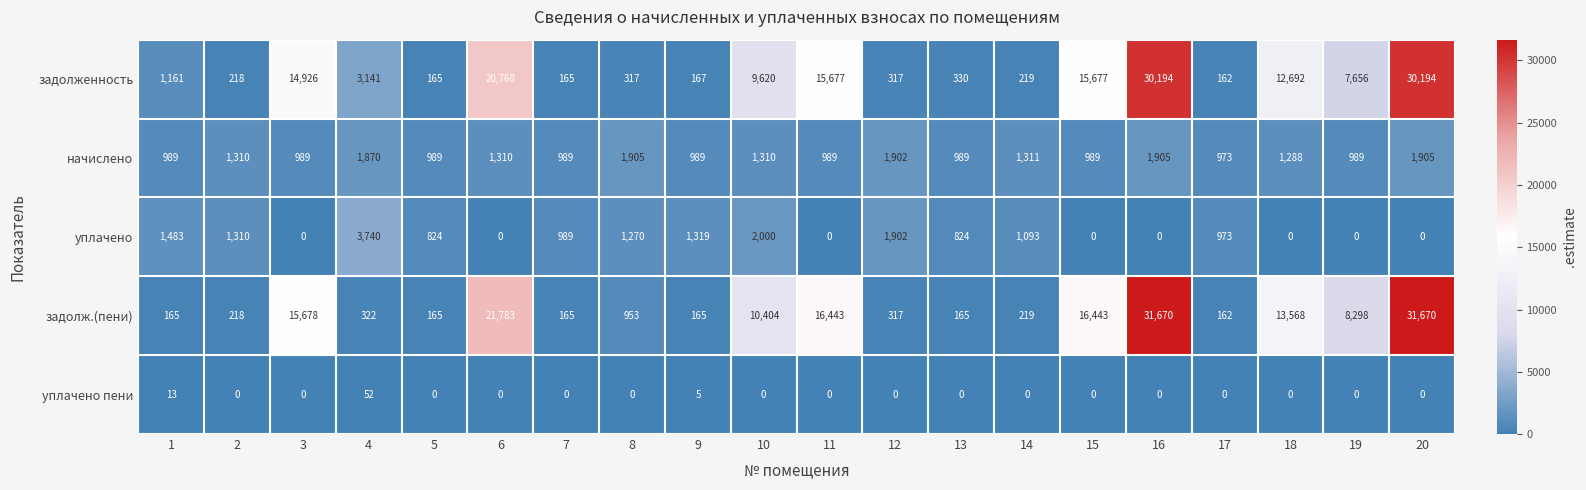

Is it true that начислено equals 1310 at 6?

True